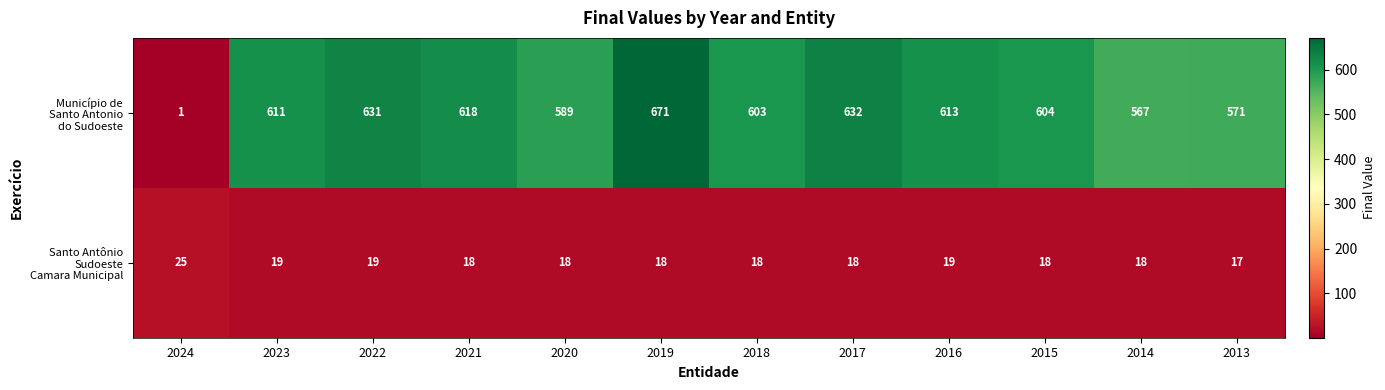

Which label corresponds to the smallest value in the chart?

2024